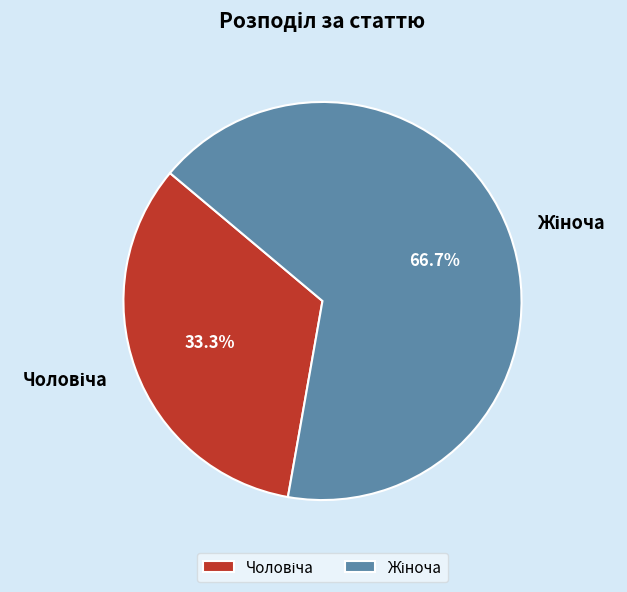

Does any single category account for the majority?

Yes